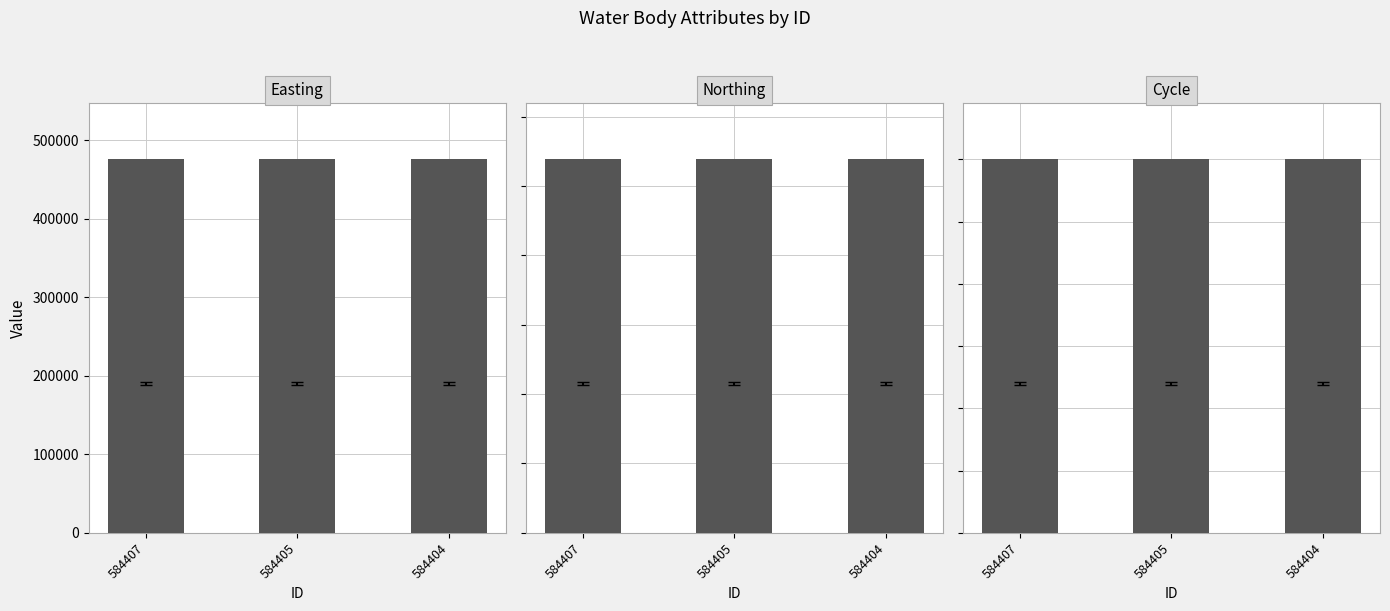

The Easting series shows 96230 at 584405. True or false?

False